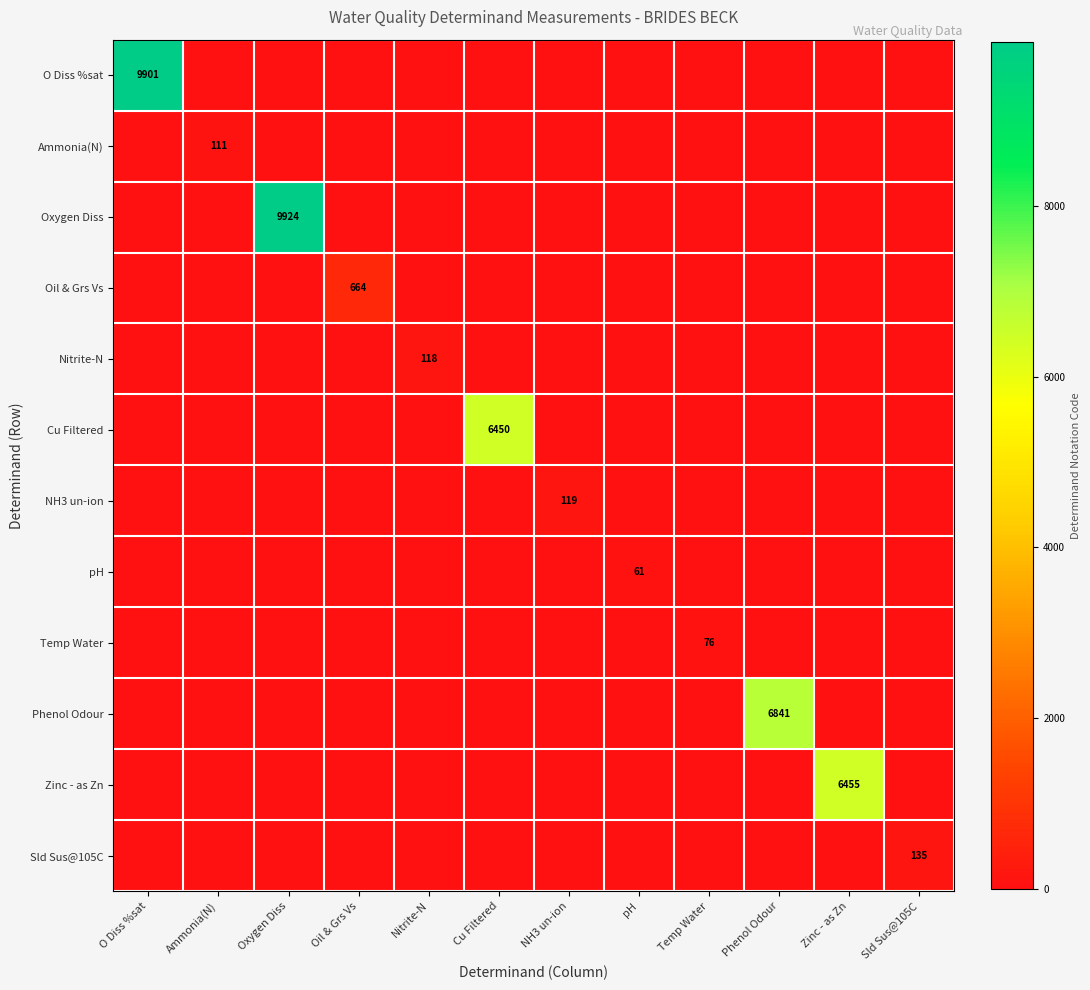

The value of Nitrite-N at Nitrite-N is 70. True or false?

False